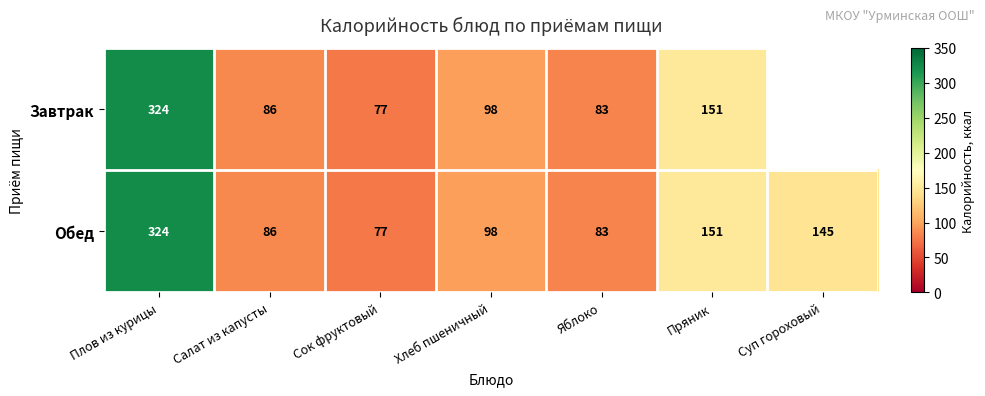

At which label is Обед closest to 200?

Пряник